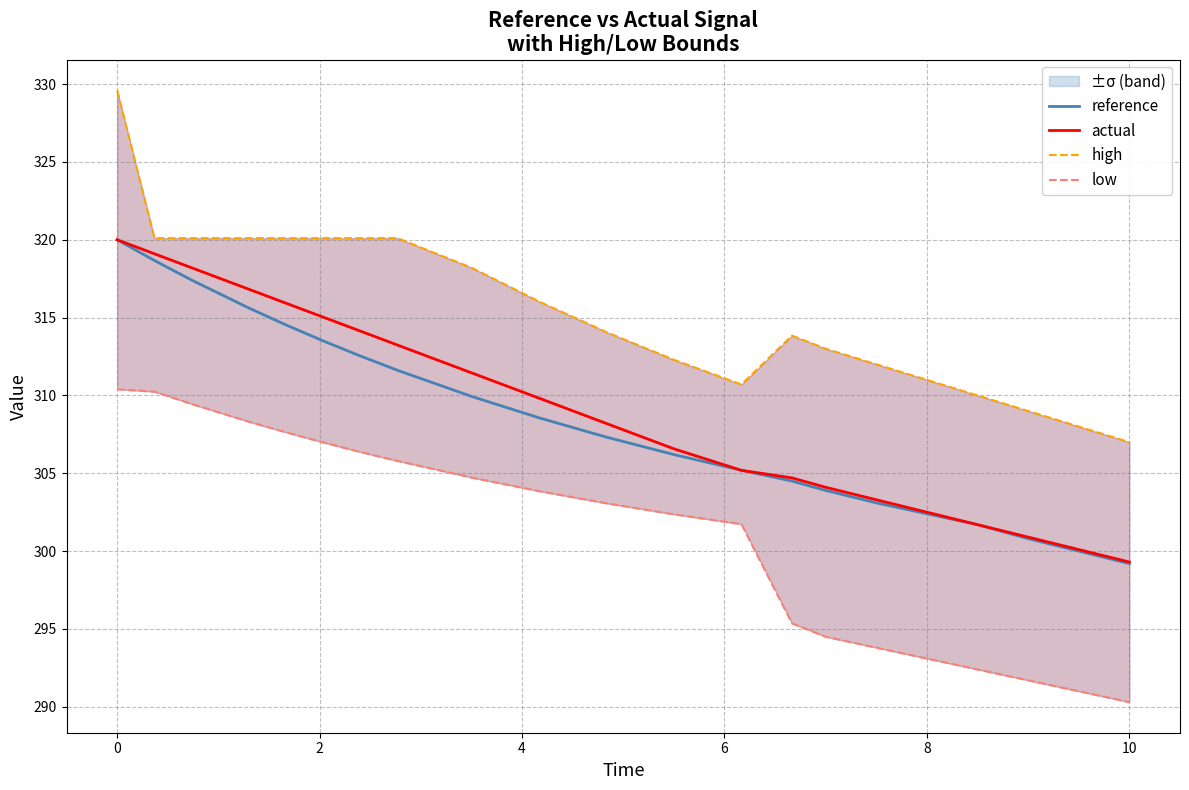

True or false: reference has a value of 302.4 at 8.

True